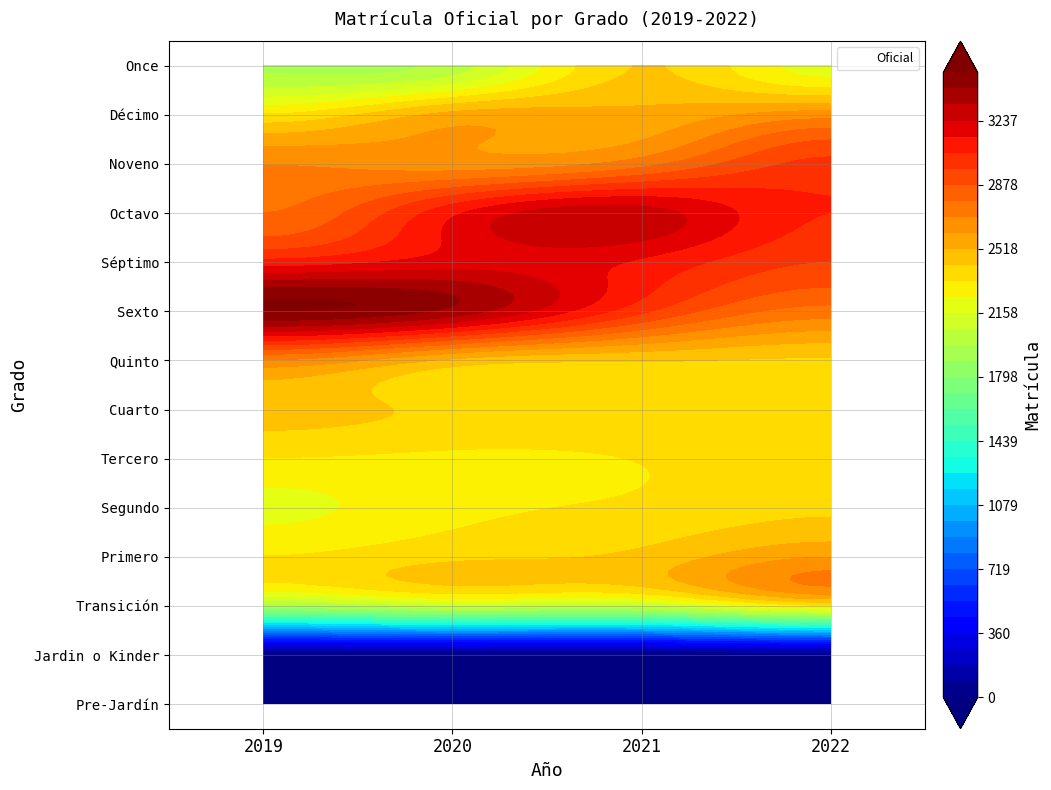

True or false: Séptimo has a value of 4534 at 2019.

False